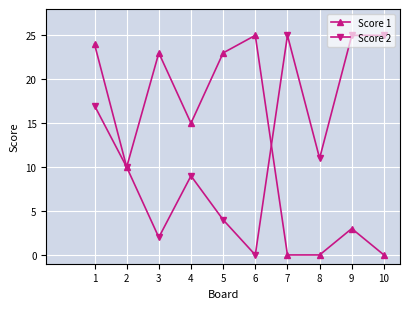

What is the value of the Score 2 point at the 9th from the left?

25